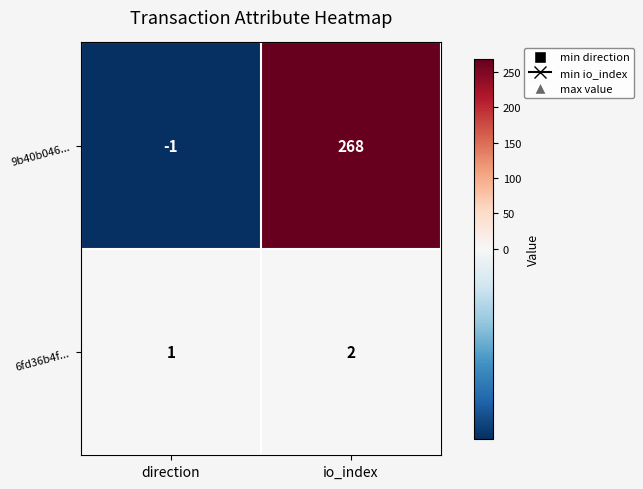

What is the maximum value shown in the chart?

268